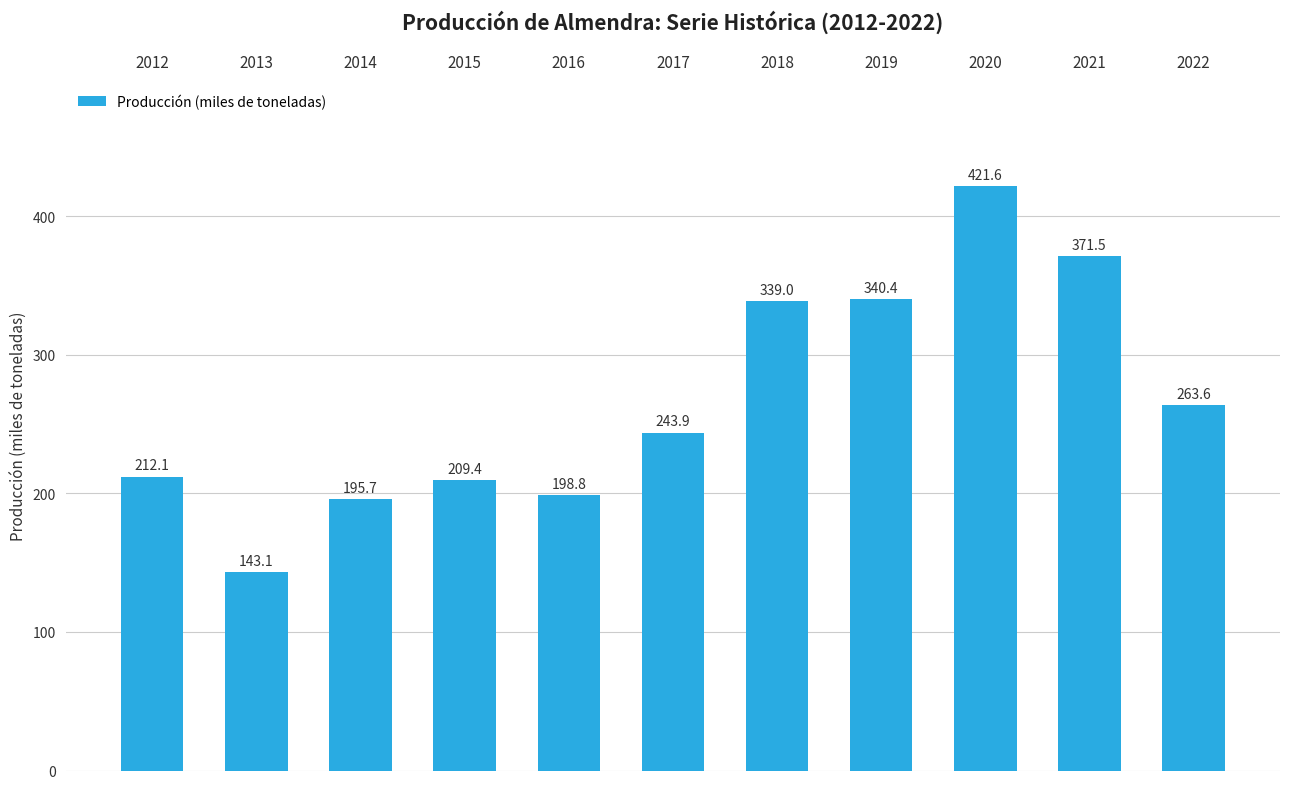

What is the change in value from 2014 to 2017?

+48.2